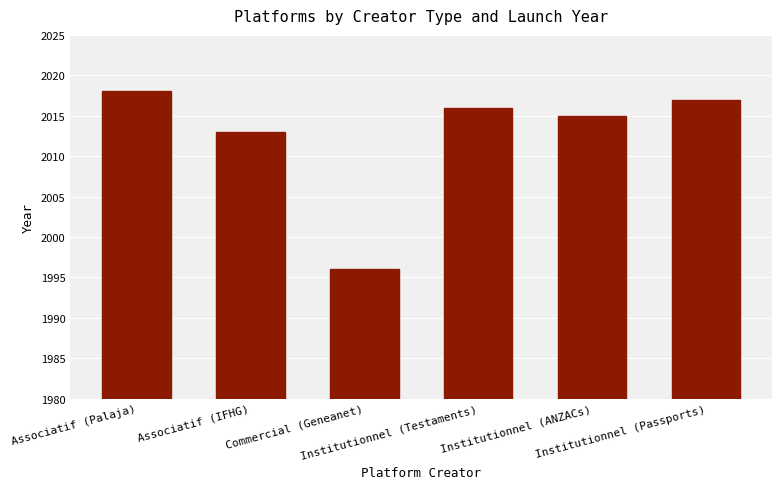

What is the difference between the maximum and second lowest values?

5